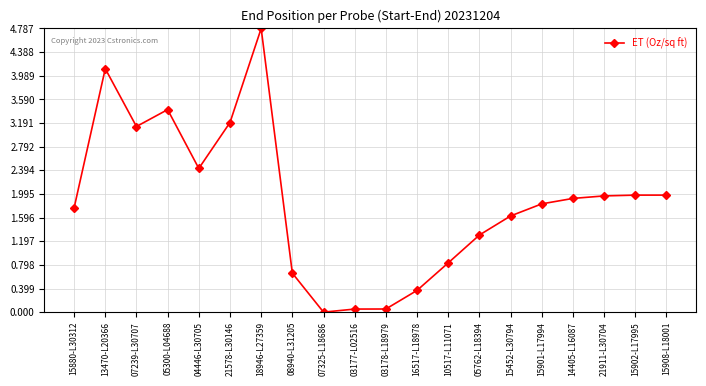

At which label does the data first exceed 1?

15880-L30312